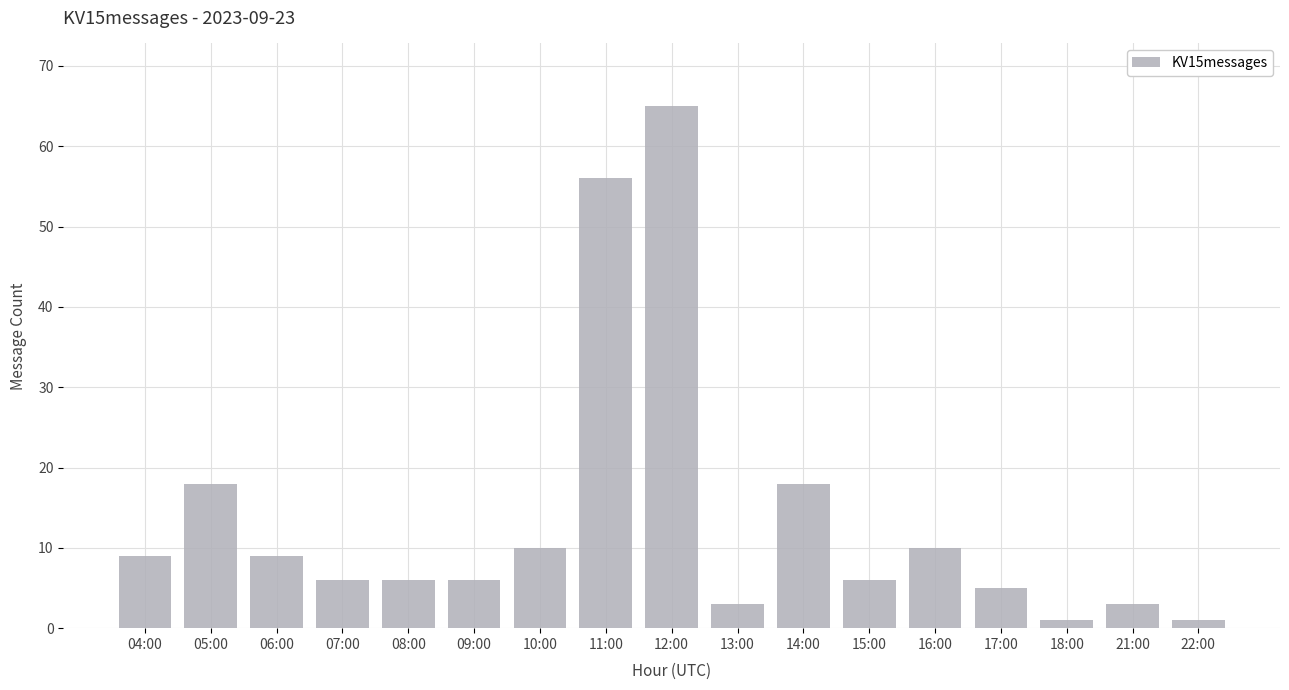

The value at 05:00 is 7. True or false?

False